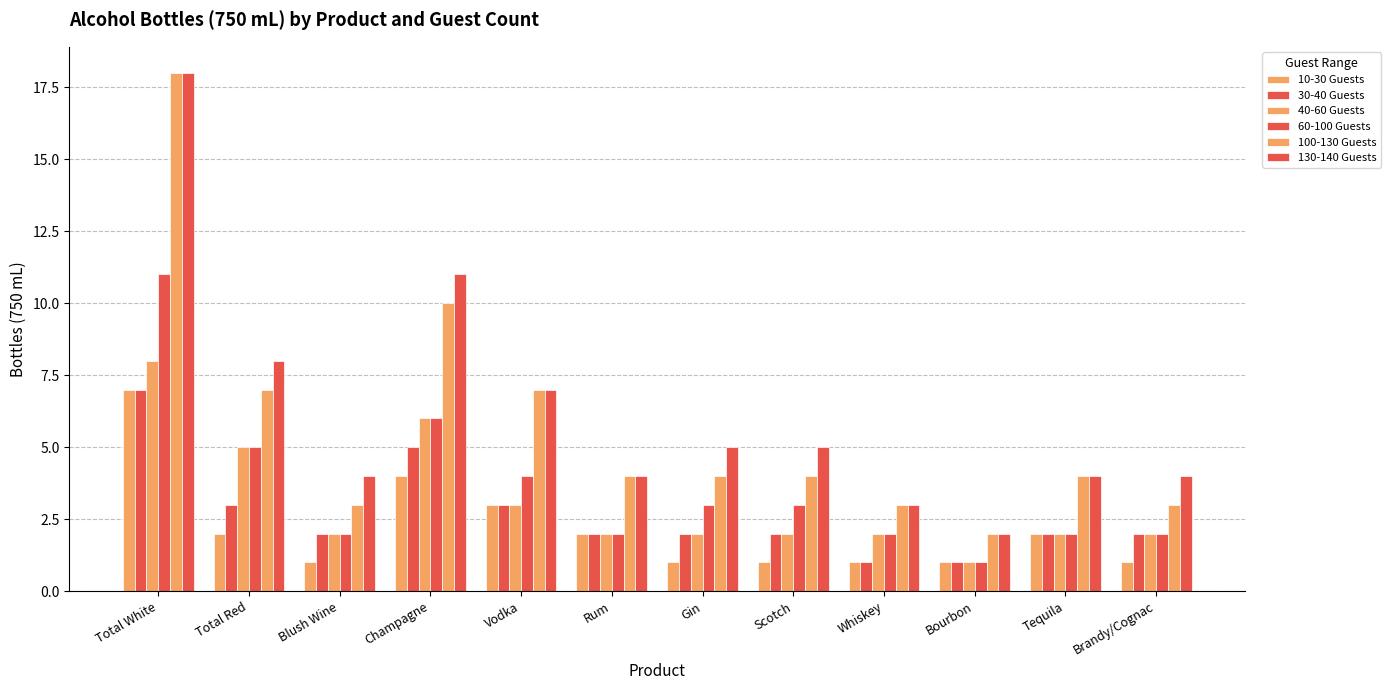

Is it true that 40-60 Guests equals 7 at Total Red?

False